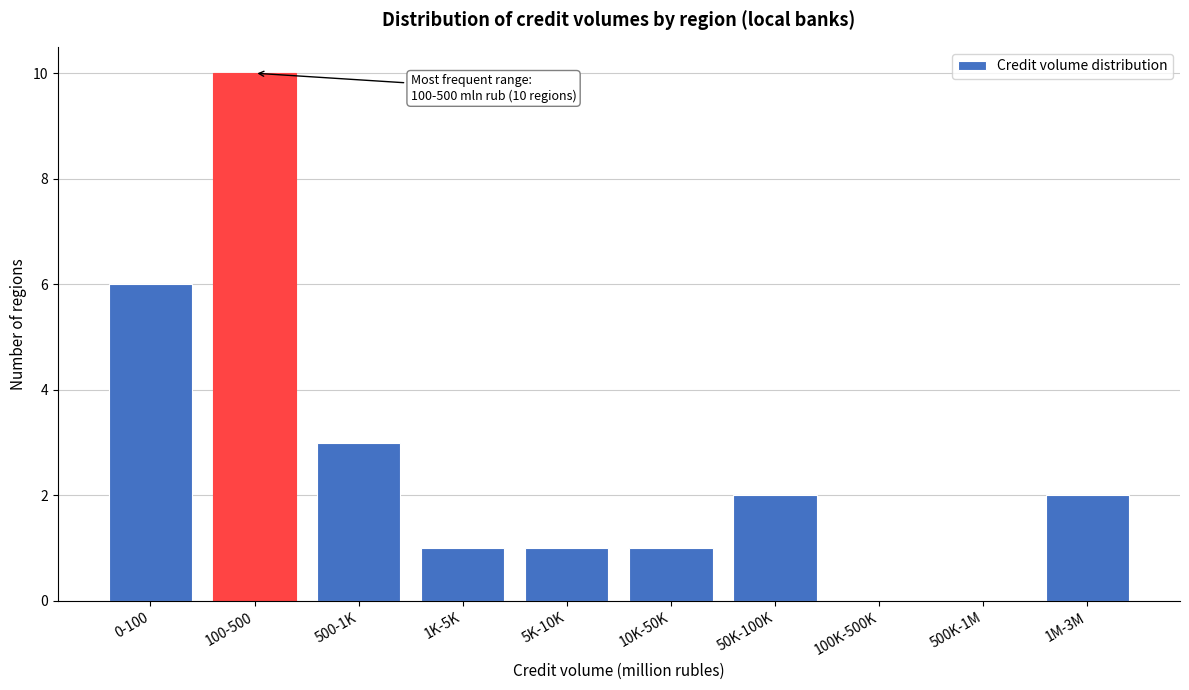

Reading left to right, what are all the values shown in this chart?

0-100=6	100-500=10	500-1K=3	1K-5K=1	5K-10K=1	10K-50K=1	50K-100K=2	100K-500K=0	500K-1M=0	1M-3M=2